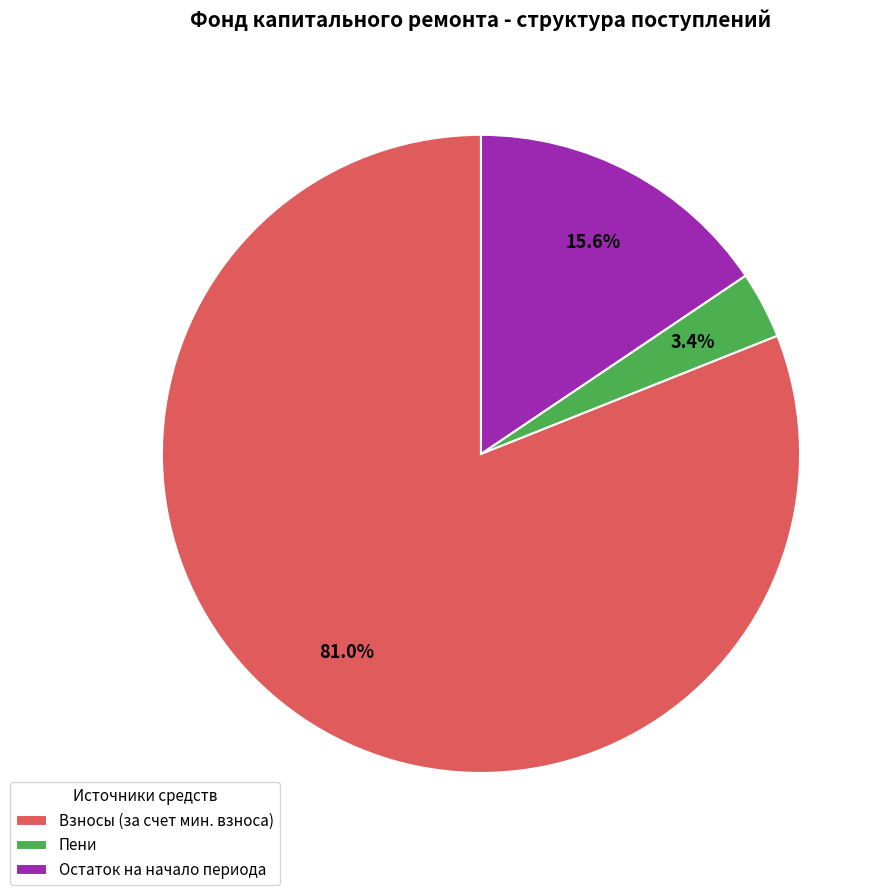

Which has a higher value, Взносы (за счет мин. взноса) or Пени?

Взносы (за счет мин. взноса)